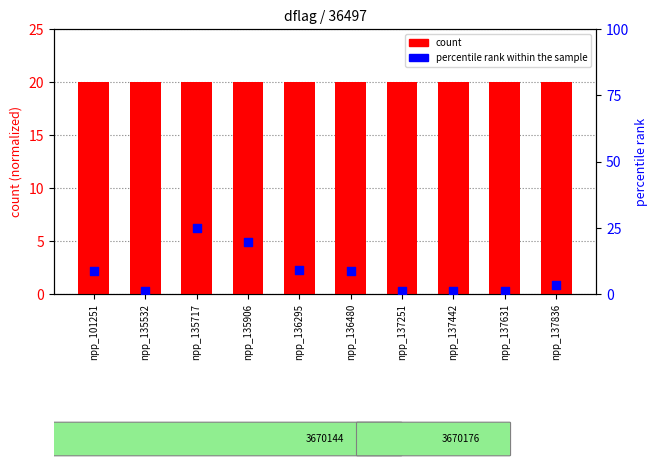

Which series contains the lowest Y value?

percentile rank within the sample